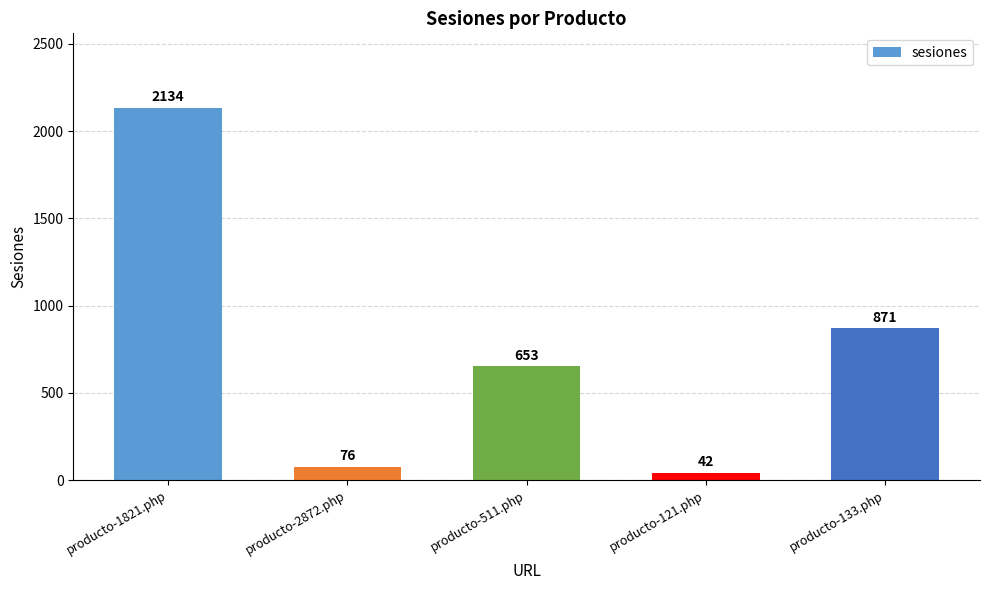

What is the greatest value displayed?

2134